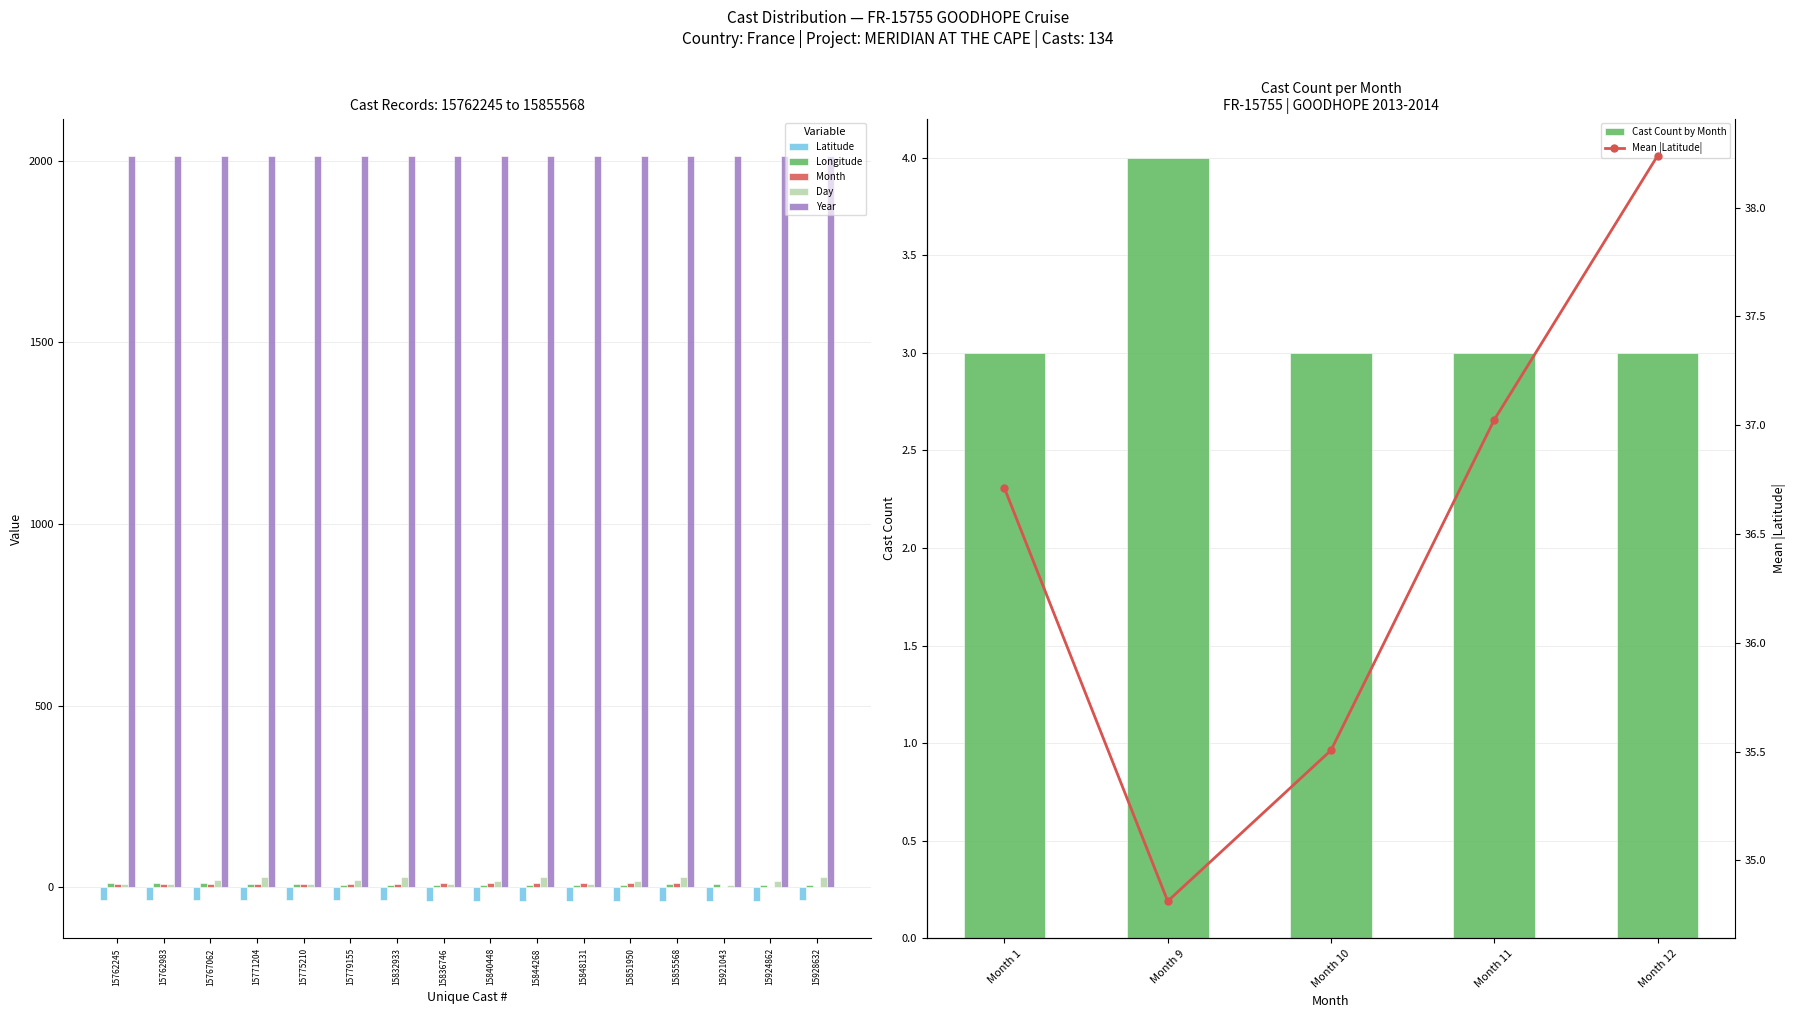

Between 15762983 and 15924862, which series saw the biggest shift?

Month